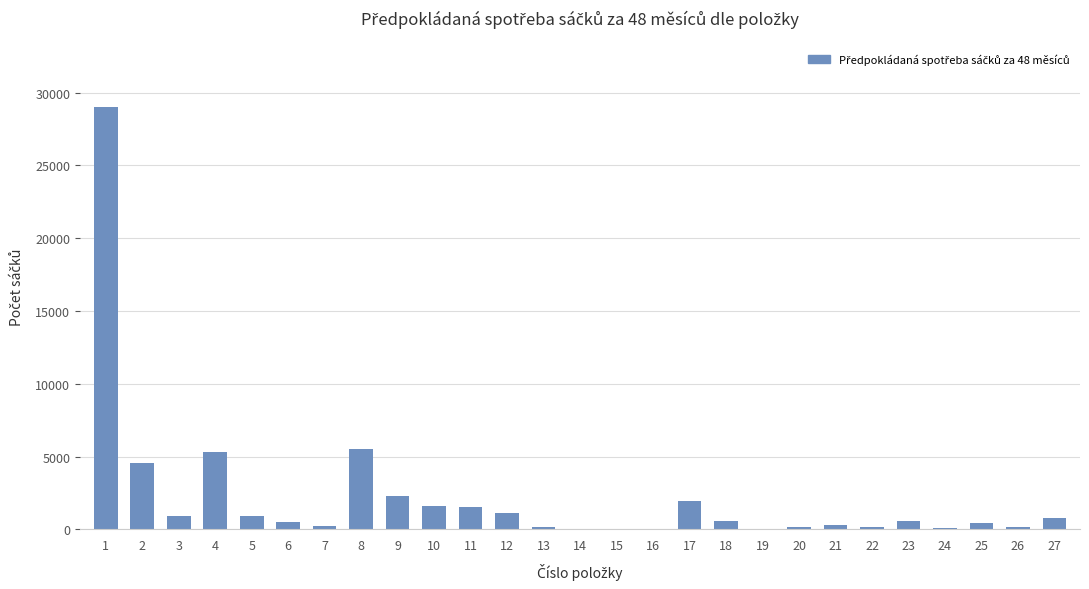

What is the difference between the values at 5 and 1?

28132